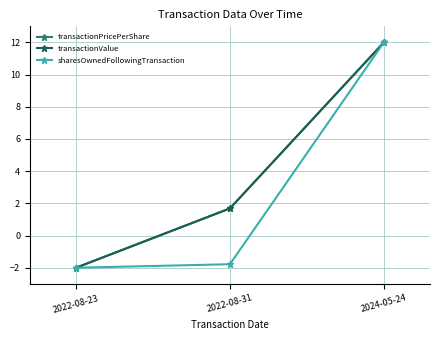

Between 2022-08-23 and 2022-08-31, which series saw the biggest shift?

transactionValue